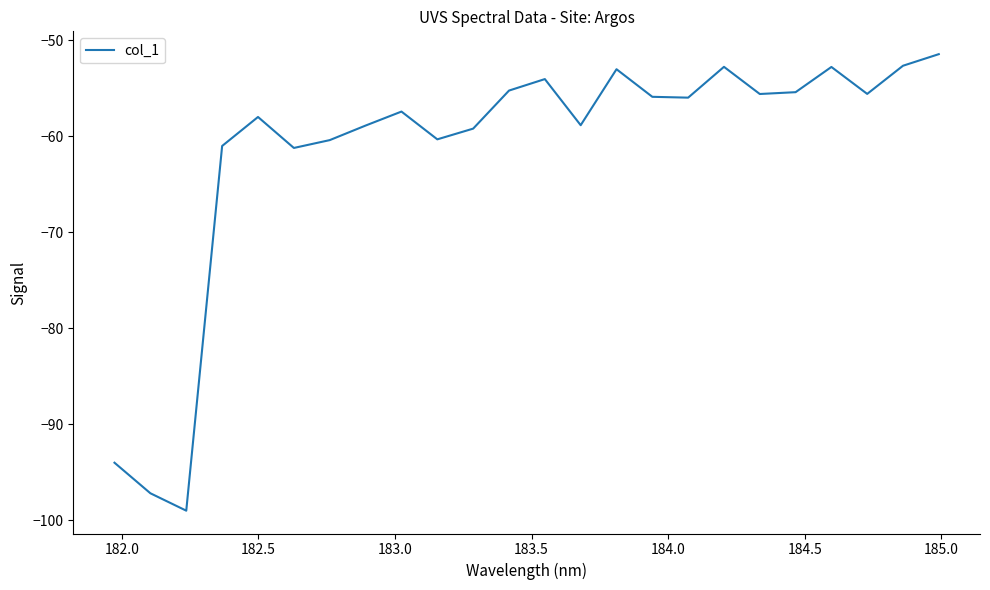

What is the maximum value shown in the chart?

-51.4